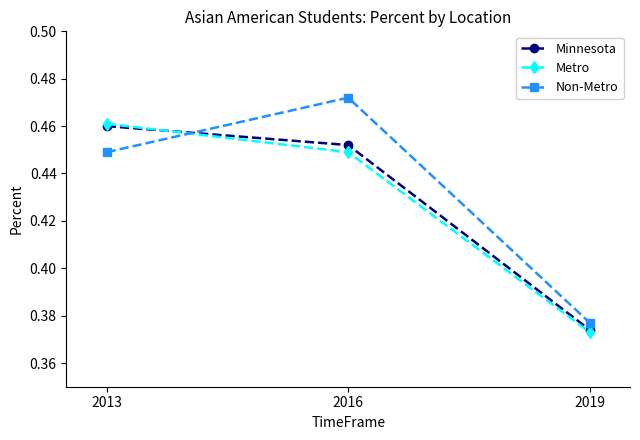

True or false: Metro has a value of 0.1 at 2019.

False